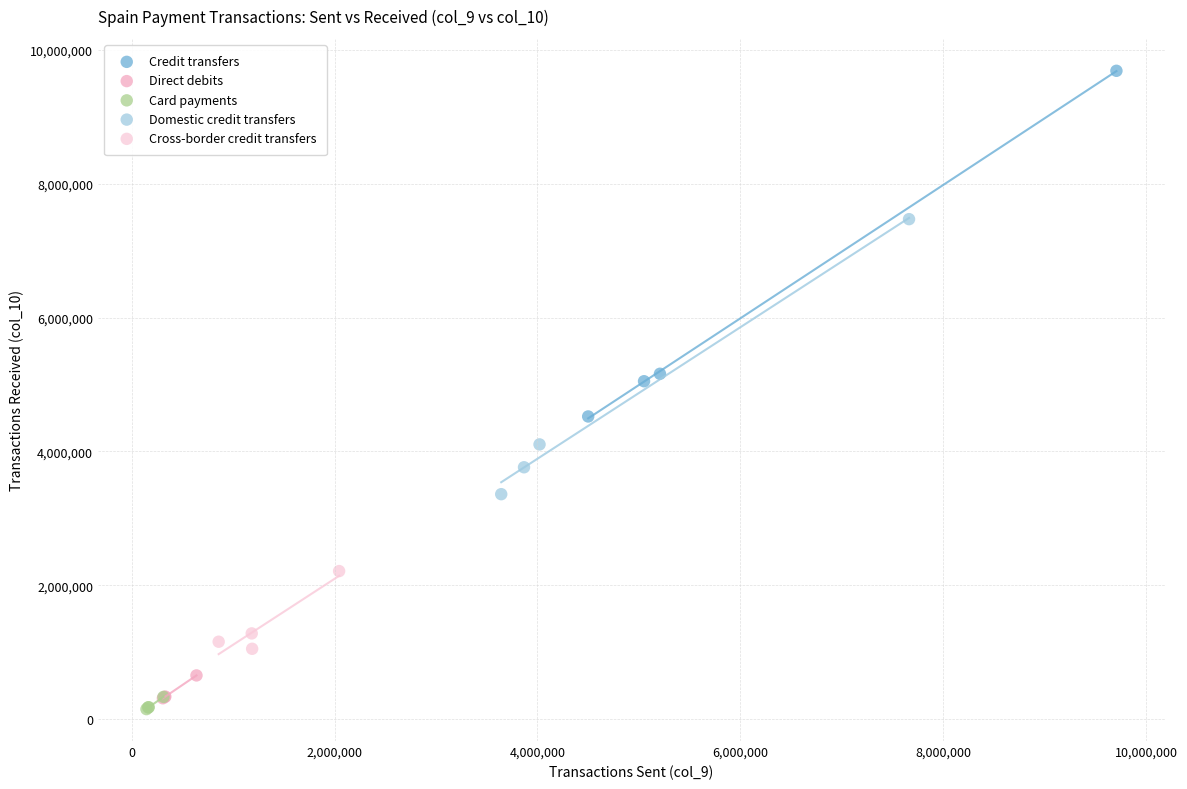

Which series has the largest Y range (max minus min)?

Credit transfers